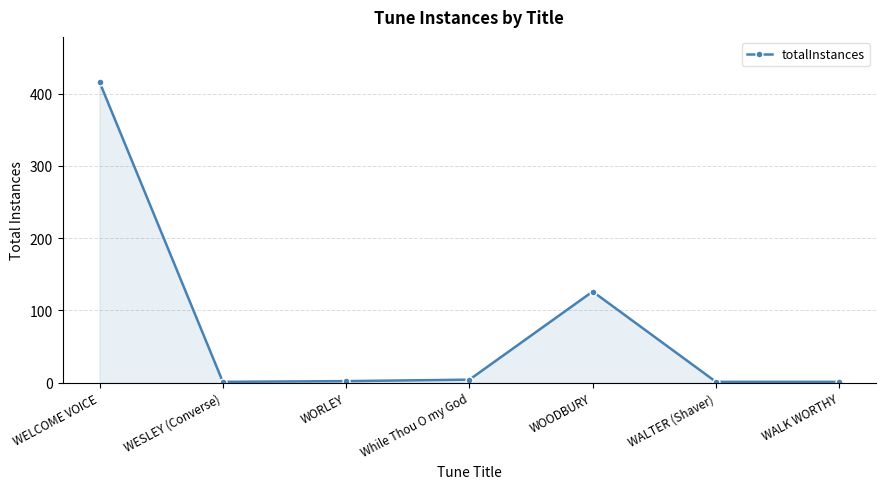

Between WORLEY and WOODBURY, which is larger?

WOODBURY